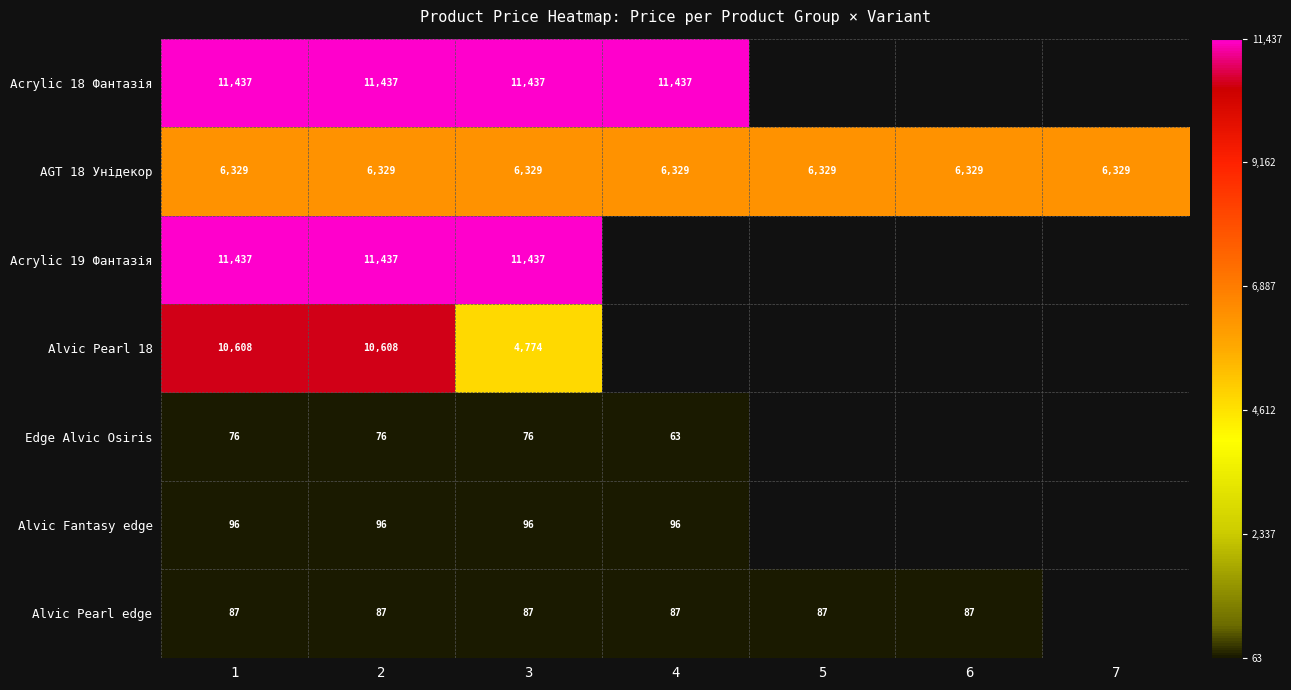

Is the value of Edge Alvic Osiris at 1 greater than the value of AGT 18 Унідекор at 5?

No